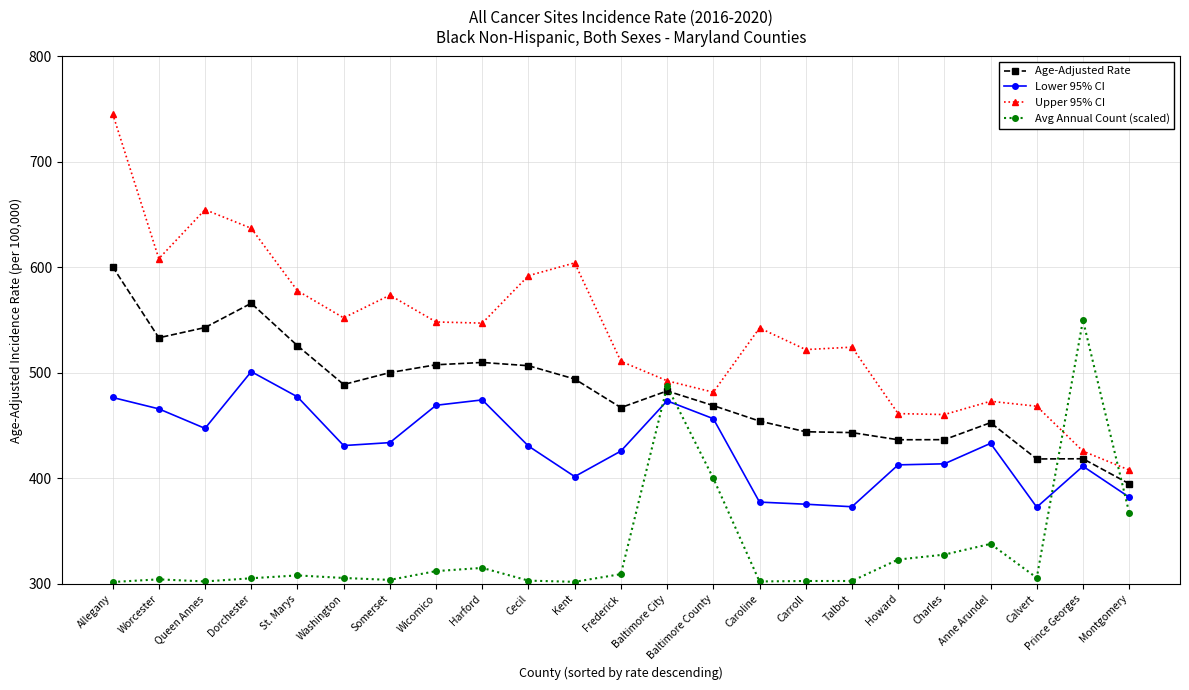

True or false: Upper 95% CI and Age-Adjusted Rate intersect in this chart.

False